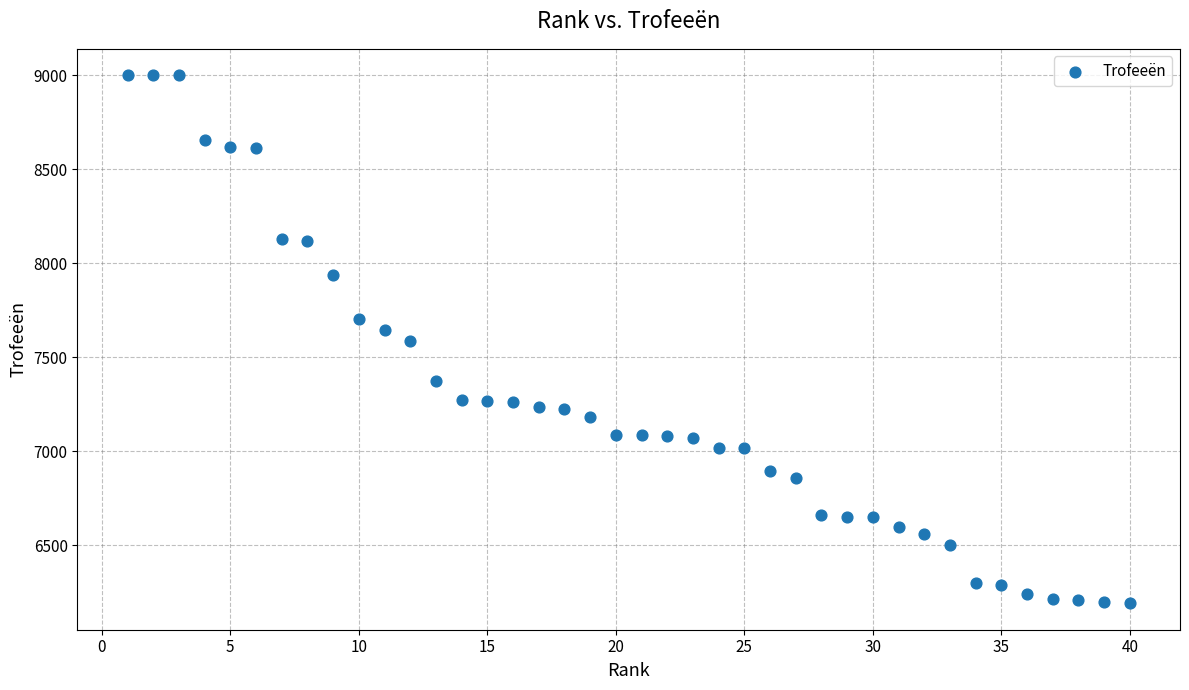

What is the range of X values (max minus min)?

39